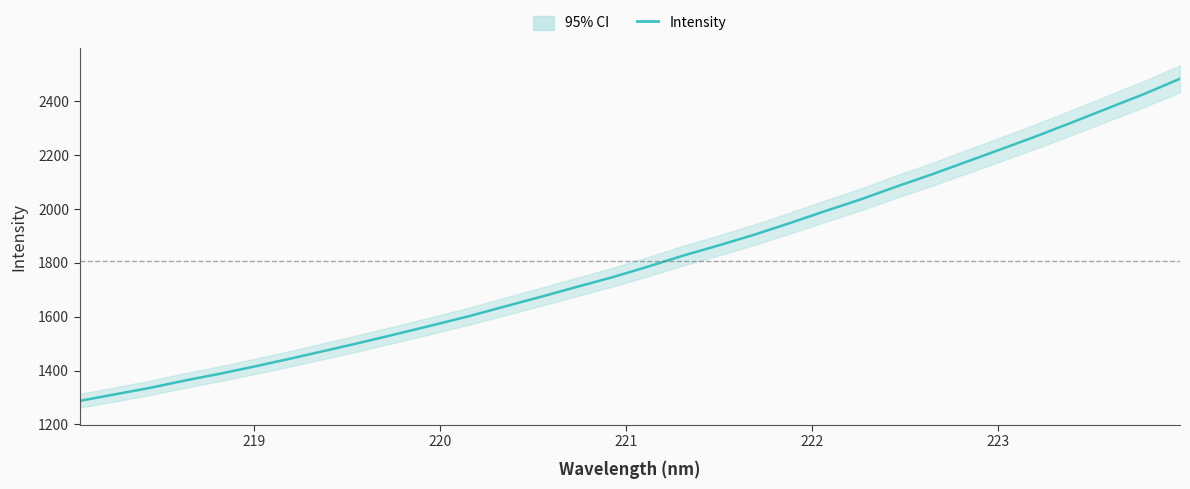

What is the difference between the maximum and minimum values?

1197.2